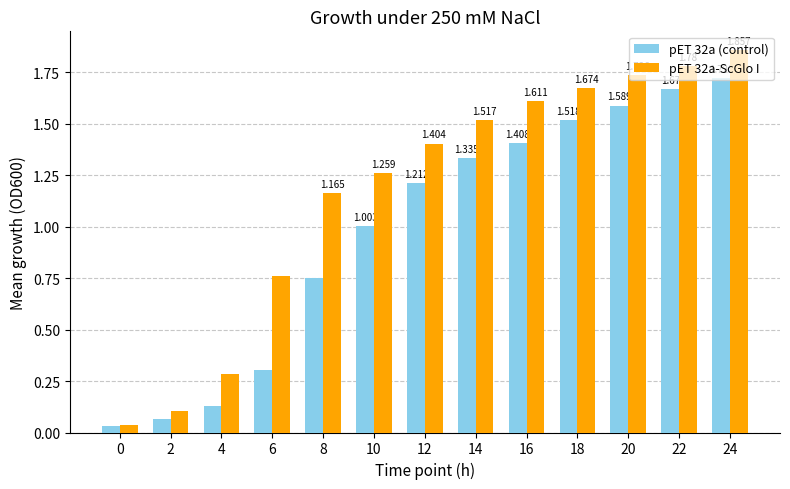

Is the value of pET 32a-ScGlo I at 20 greater than the value of pET 32a (control) at 4?

Yes